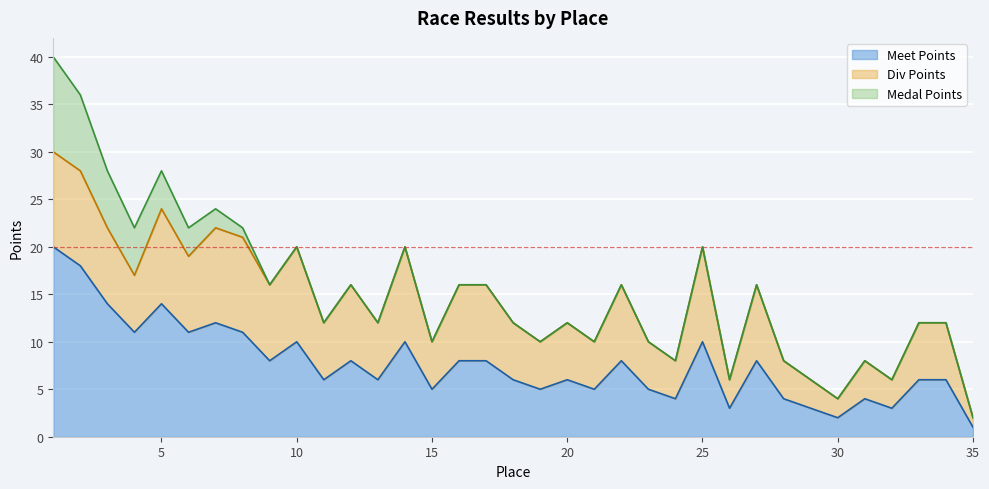

What is the difference between the second highest and minimum values in the Div Points series?

9